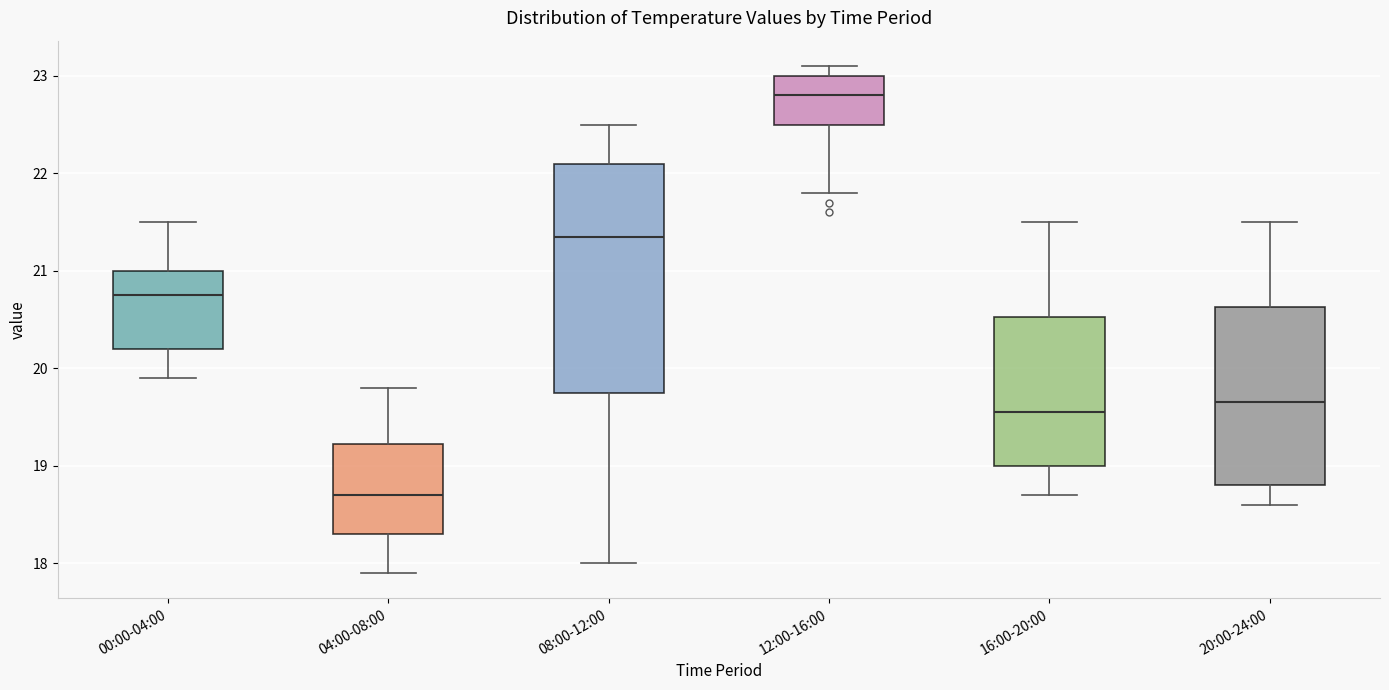

Reading left to right, transcribe this box plot: for each box, give where its median line is, the range the box spans, and where its two whiskers end, as read against the y-axis. The values are not printed on the chart, so give them approximately, as read against the axis.

00:00-04:00: median 20.8, box 20.2 to 21.0, whiskers 19.9 to 21.5
04:00-08:00: median 18.7, box 18.3 to 19.2, whiskers 17.9 to 19.8
08:00-12:00: median 21.4, box 19.8 to 22.1, whiskers 18.0 to 22.5
12:00-16:00: median 22.8, box 22.5 to 23.0, whiskers 21.8 to 23.1
16:00-20:00: median 19.6, box 19.0 to 20.5, whiskers 18.7 to 21.5
20:00-24:00: median 19.7, box 18.8 to 20.6, whiskers 18.6 to 21.5